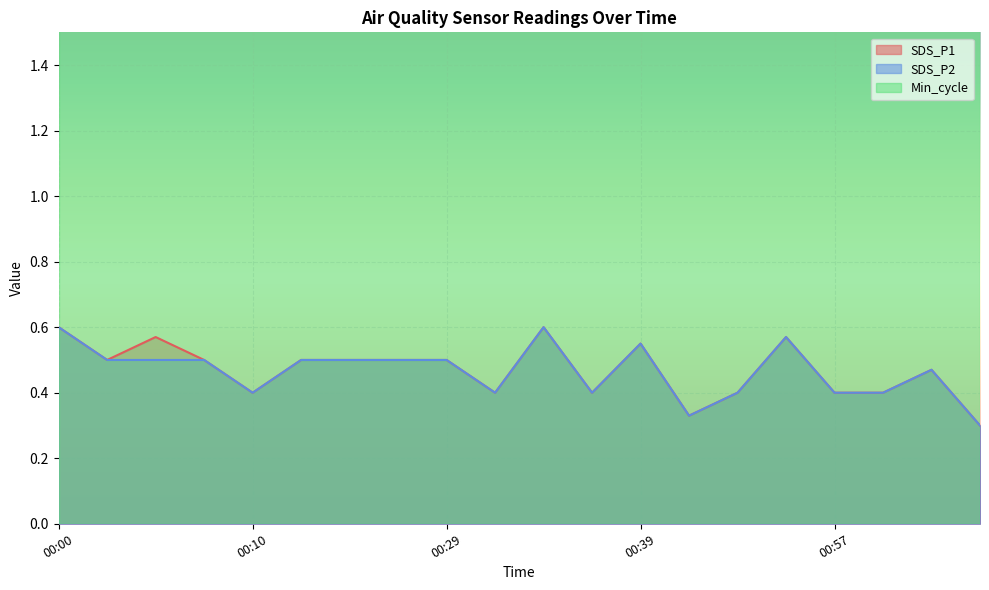

True or false: SDS_P1 and SDS_P2 cross at least once.

False